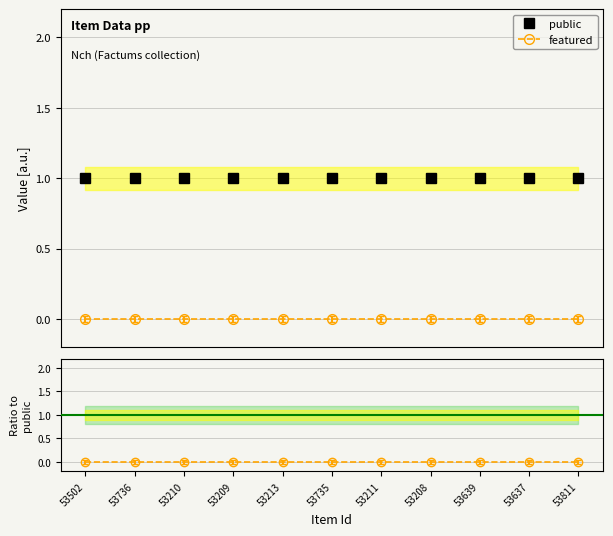

Does the chart have visible grid lines?

Yes